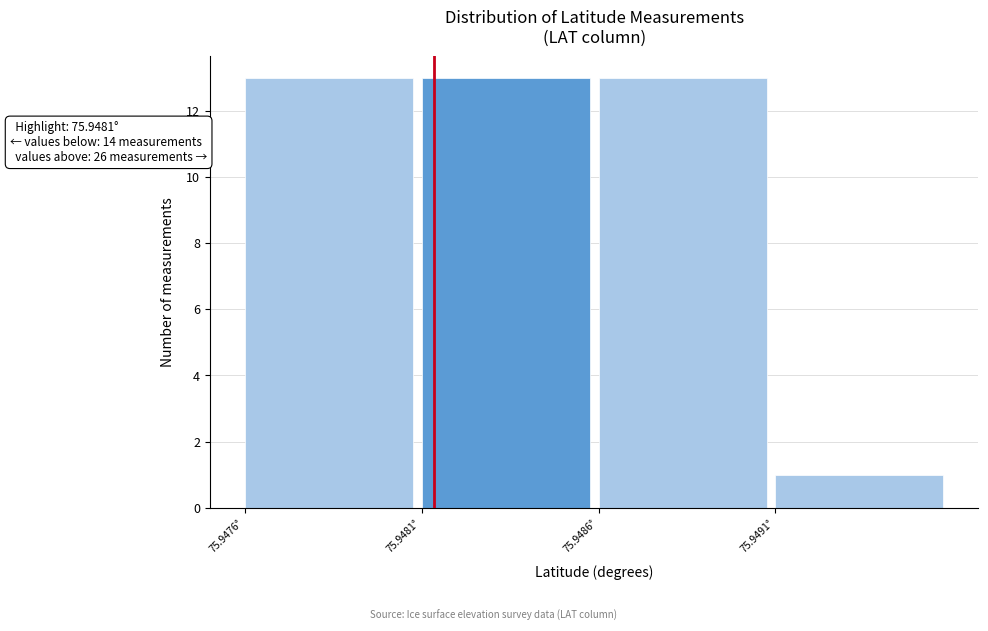

Reading left to right, list all the values displayed in this chart.

75.9476°=13	75.9481°=13	75.9486°=13	75.9491°=1